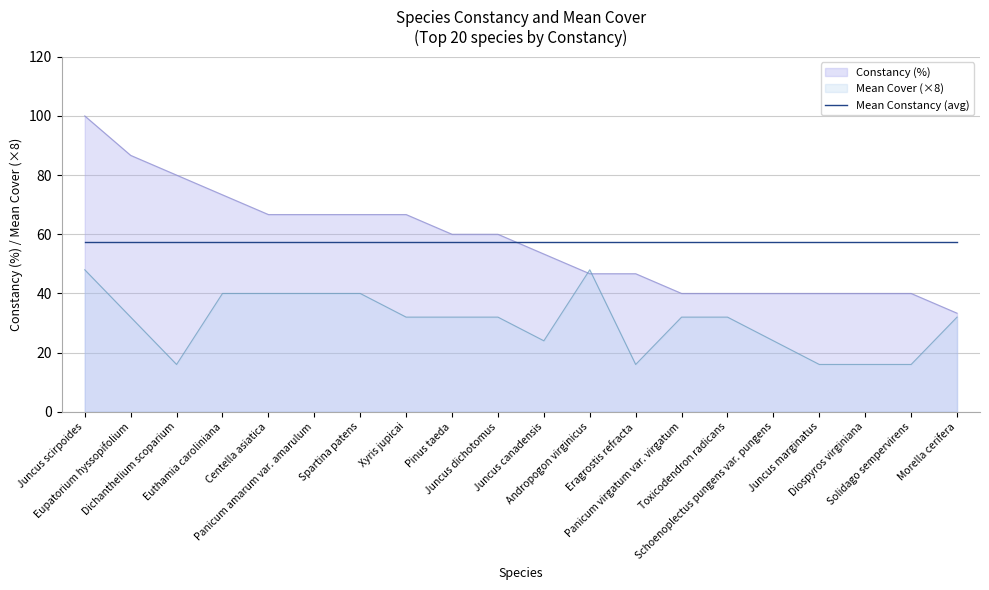

What are all the series names shown in the legend?

Constancy (%), Mean Cover (×8), Mean Constancy (avg)